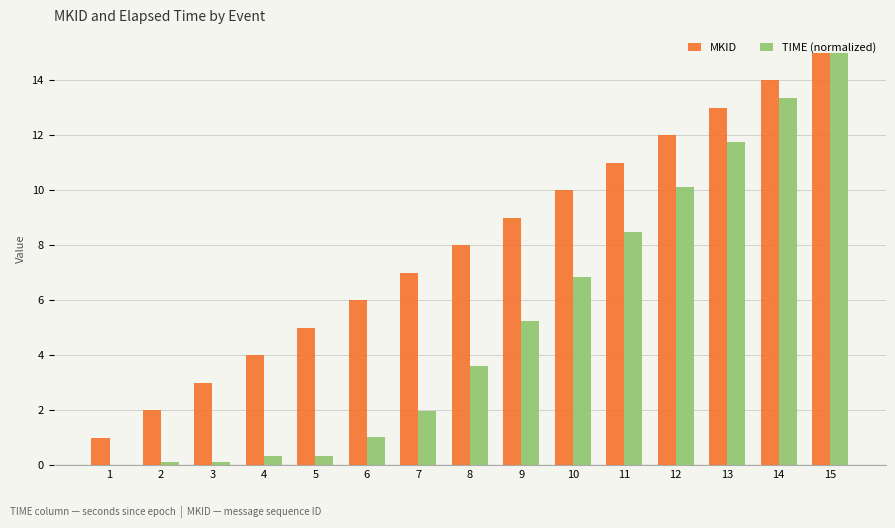

The value of TIME (normalized) at 14 is 13.4. True or false?

True